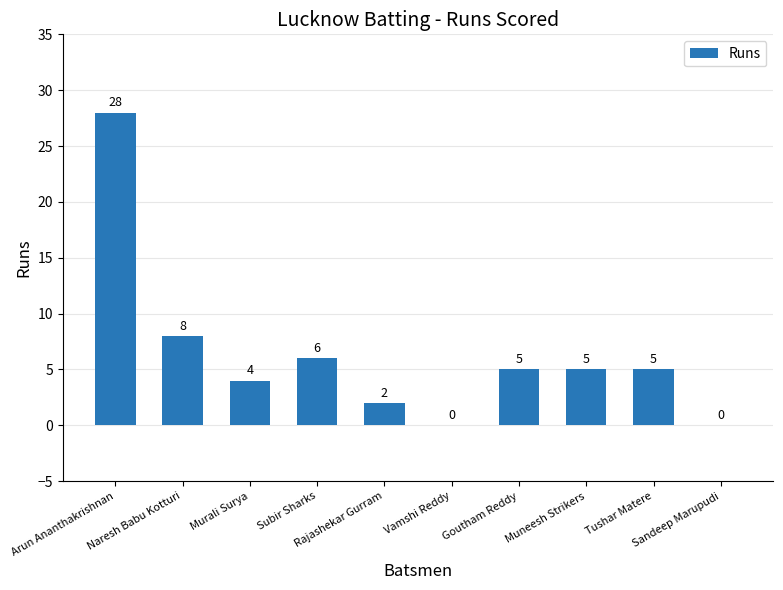

What is the sum of all values?

63